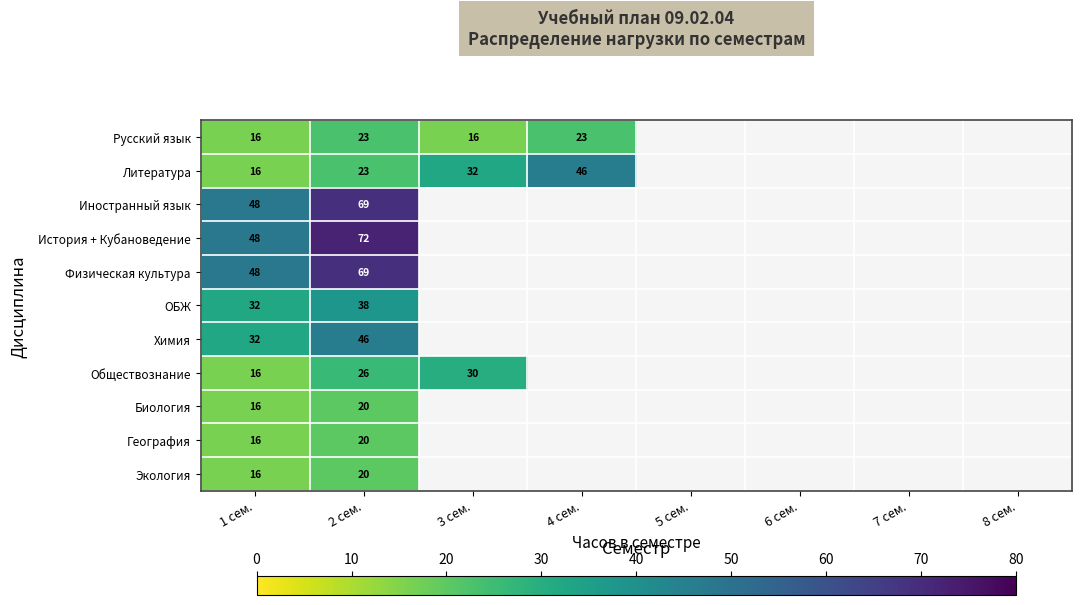

True or false: Русский язык has a value of 6 at 3 сем..

False